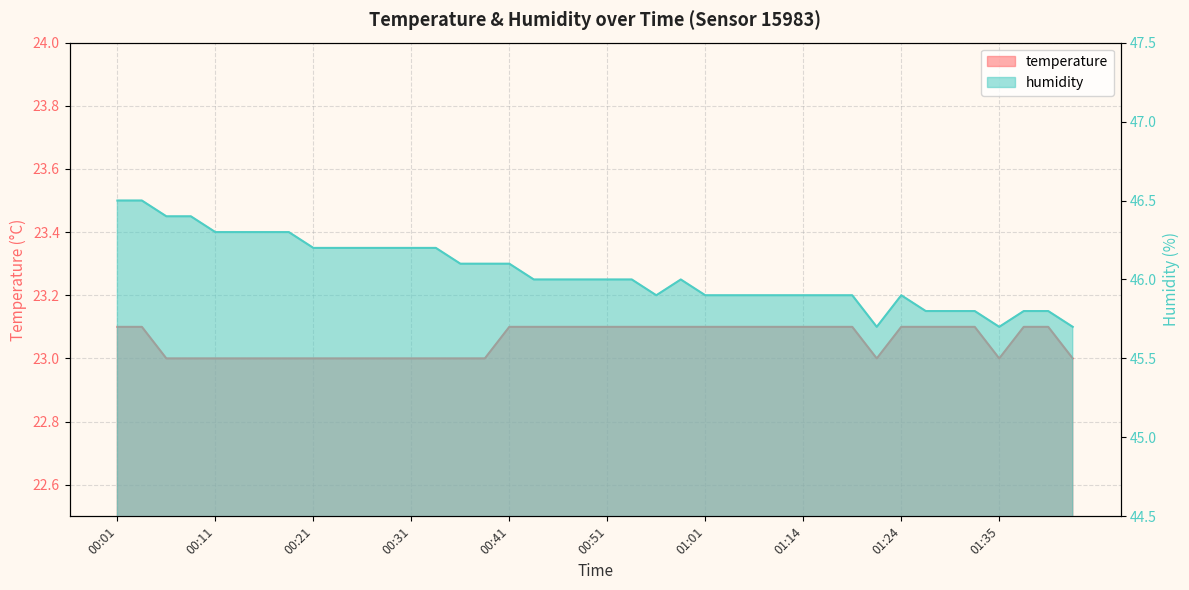

Which series changed the most between 00:16 and 00:58?

humidity